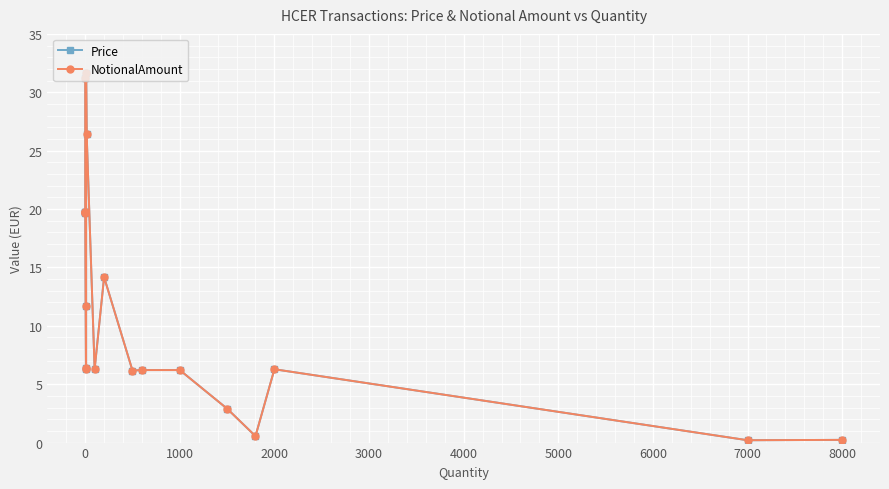

True or false: Price and NotionalAmount intersect in this chart.

False